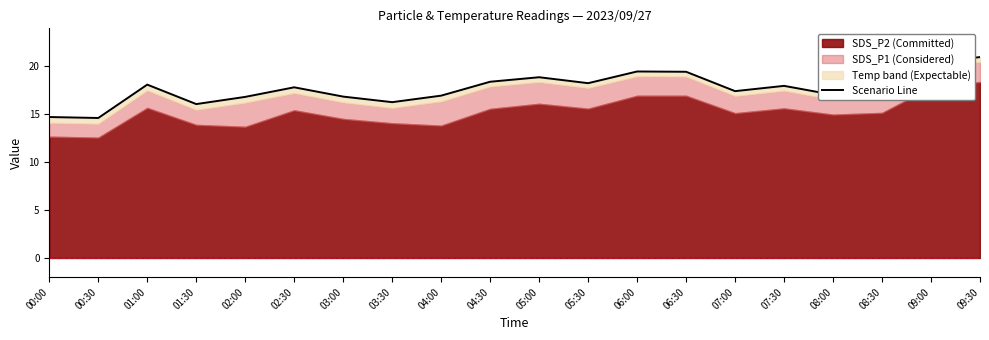

What is the value of the 17th point from the left?

17.0